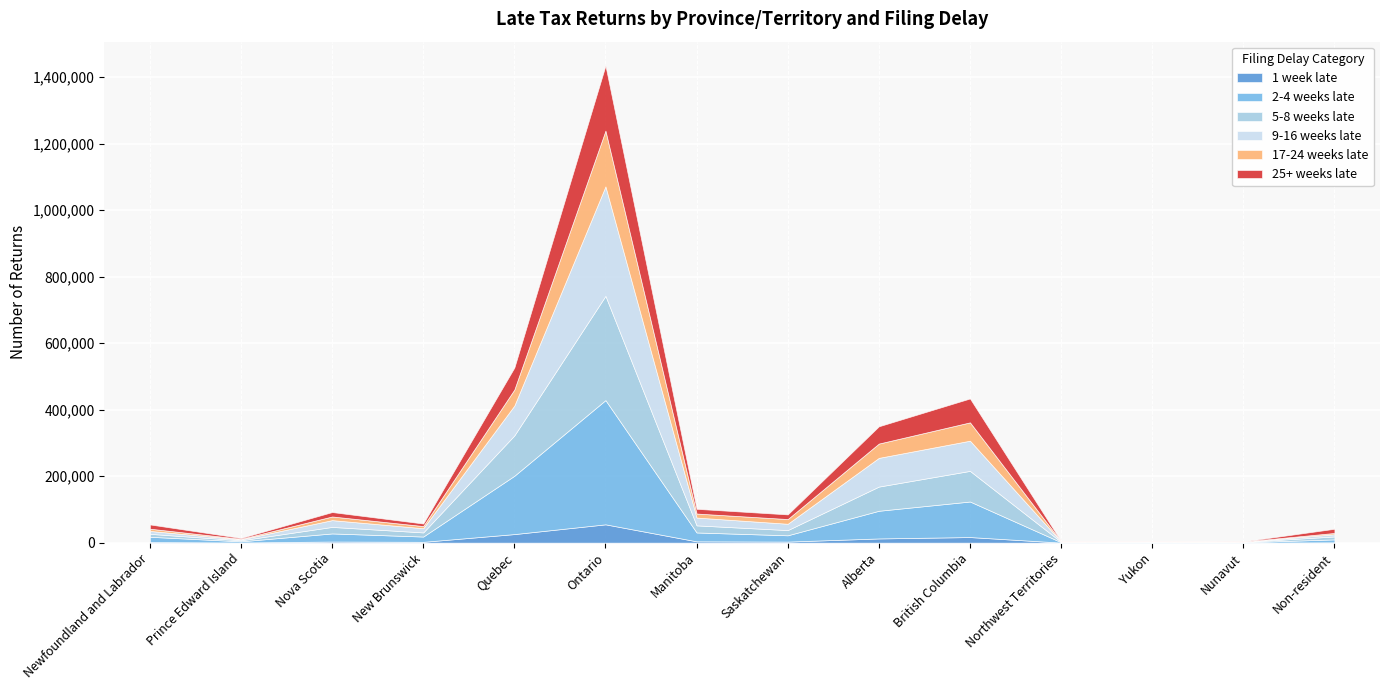

What is the greatest value displayed?

373590